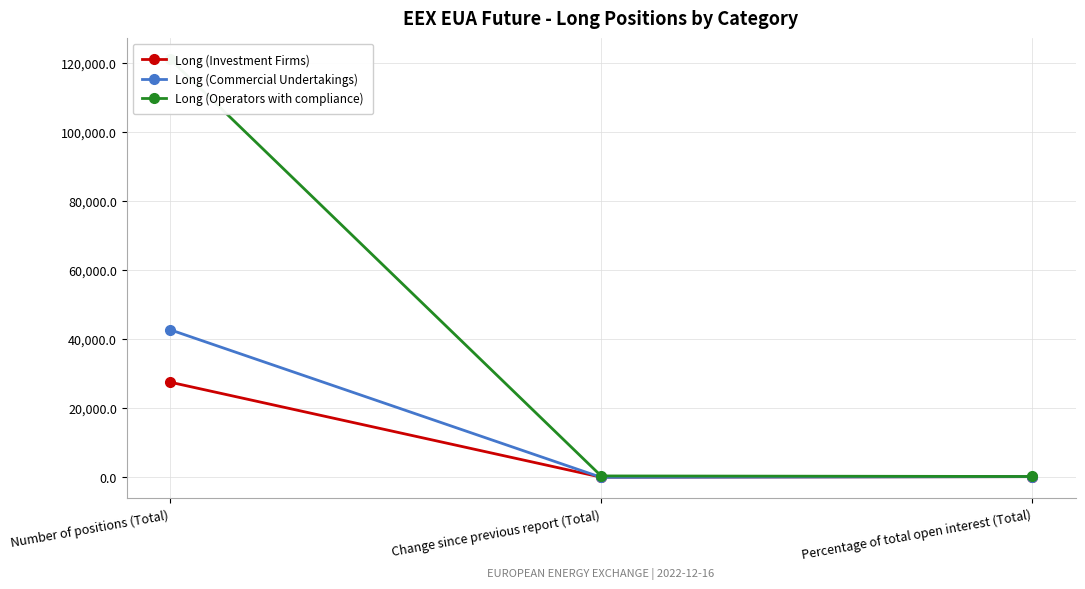

What is the approximate value of Long (Commercial Undertakings) at Number of positions (Total)?

42673.0